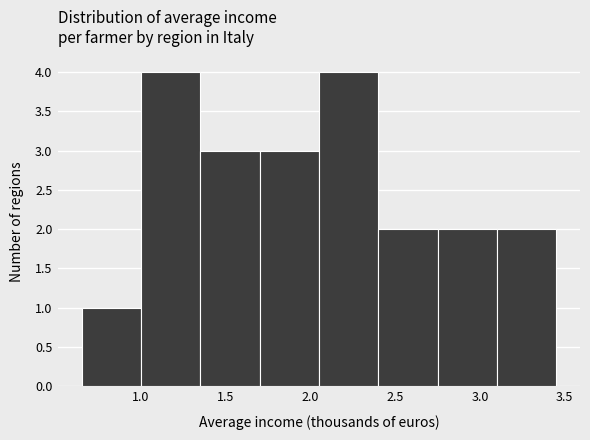

Reading left to right, transcribe this chart: for each bar, give the range it covers on the x-axis and its height. The values are not printed on the chart, so give them approximately, as read against the axis.

0.65 to 1.00: 1
1.00 to 1.35: 4
1.35 to 1.70: 3
1.70 to 2.05: 3
2.05 to 2.40: 4
2.40 to 2.75: 2
2.75 to 3.10: 2
3.10 to 3.45: 2